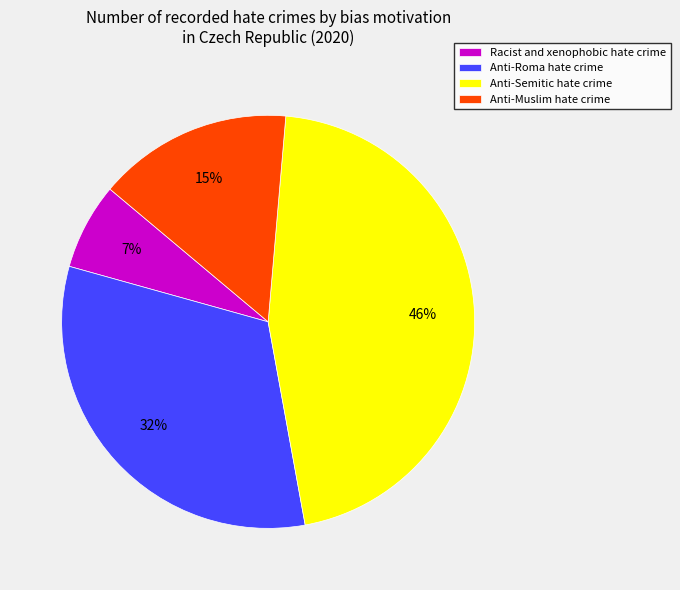

Rank the categories by value from highest to lowest.

Anti-Semitic hate crime, Anti-Roma hate crime, Anti-Muslim hate crime, Racist and xenophobic hate crime